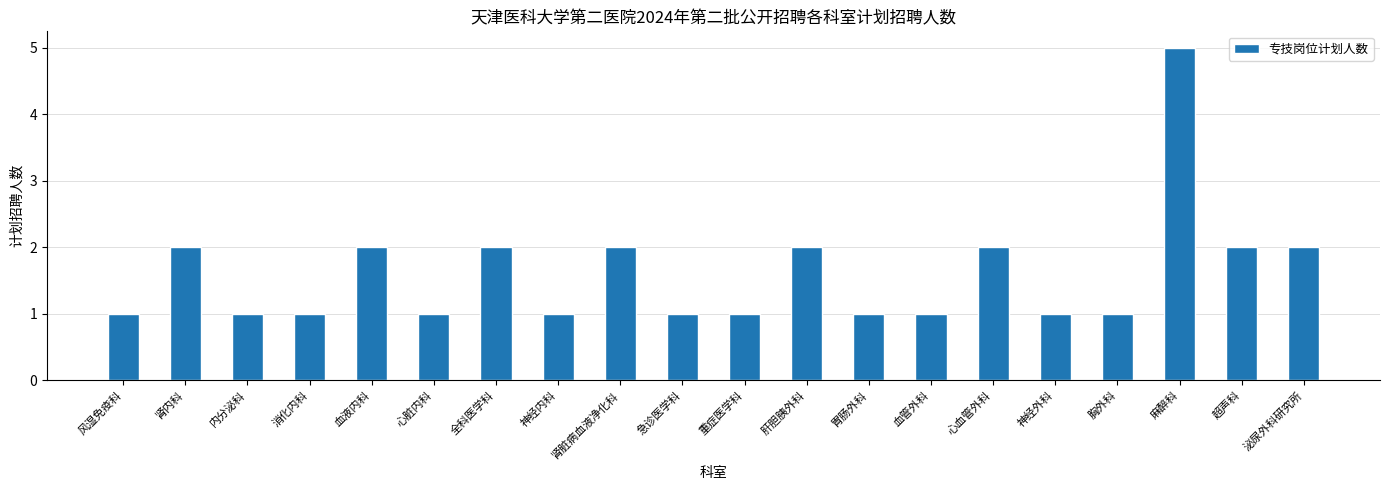

How many series are shown in this chart?

1